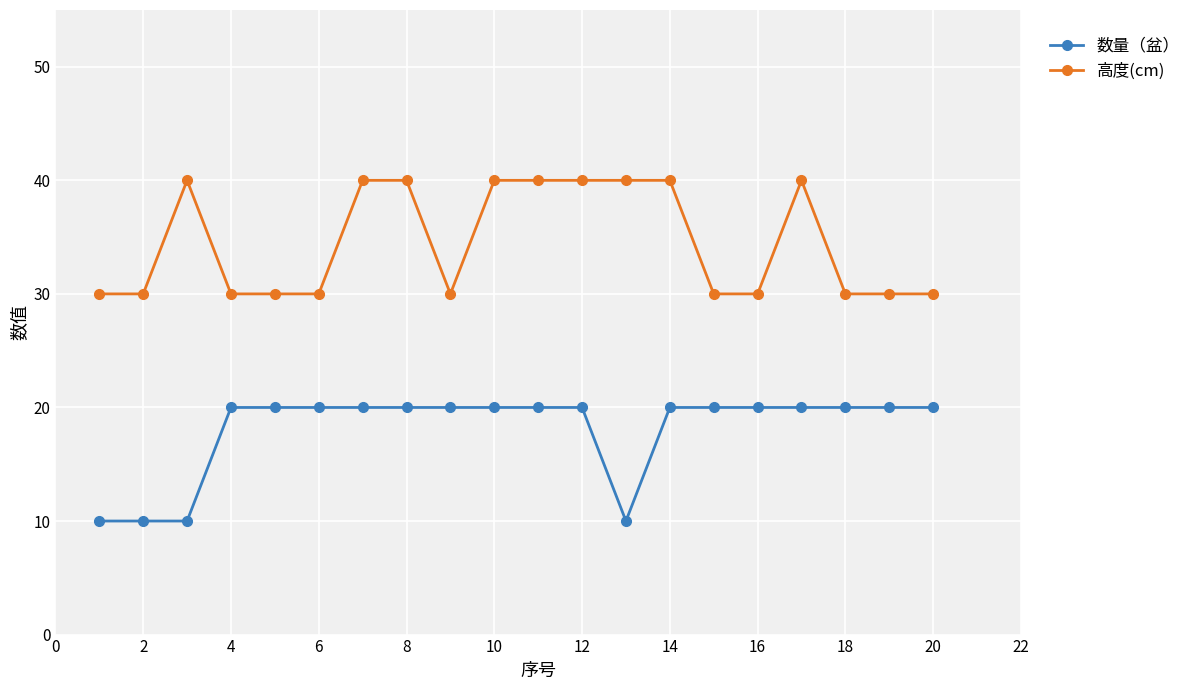

What is the difference between the maximum and minimum values in the 数量（盆） series?

10